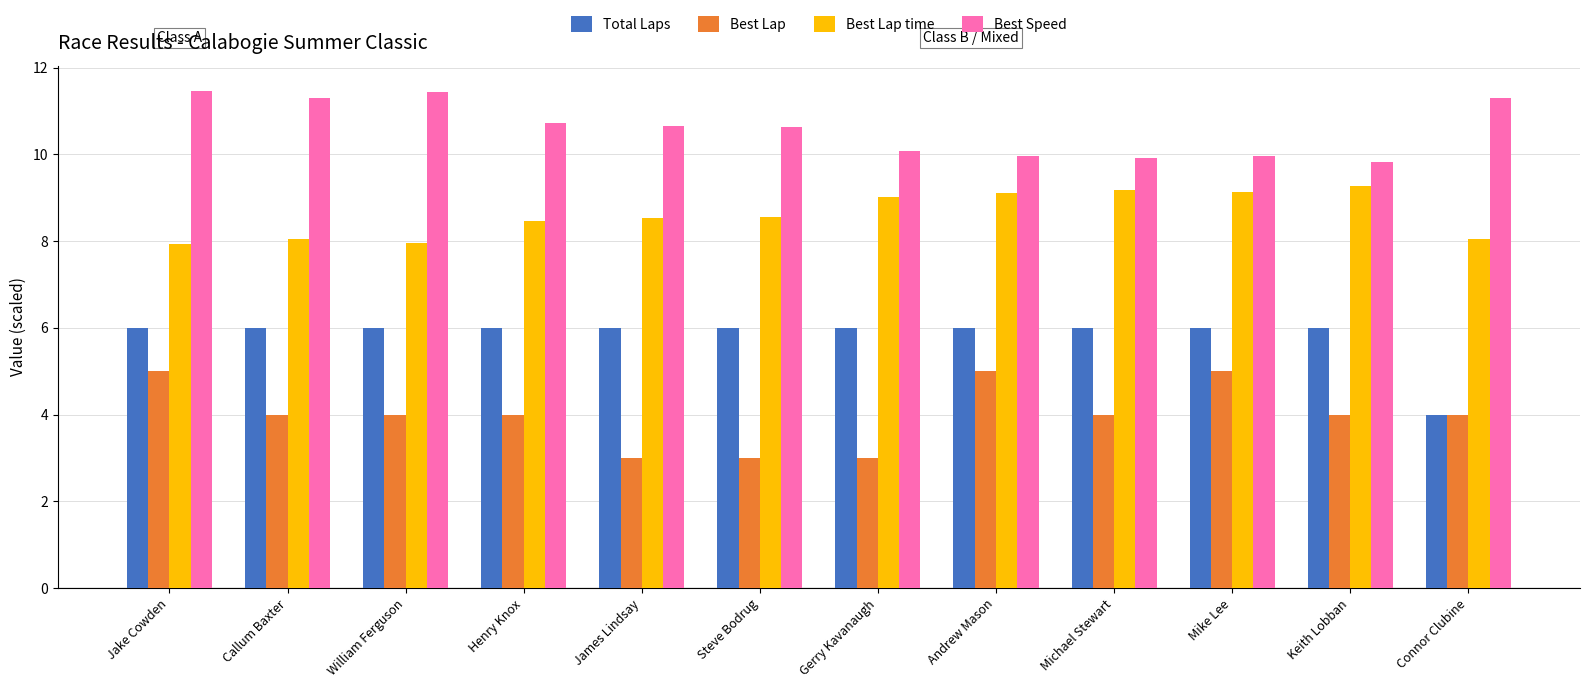

What is the total value across all series at James Lindsay?

28.2